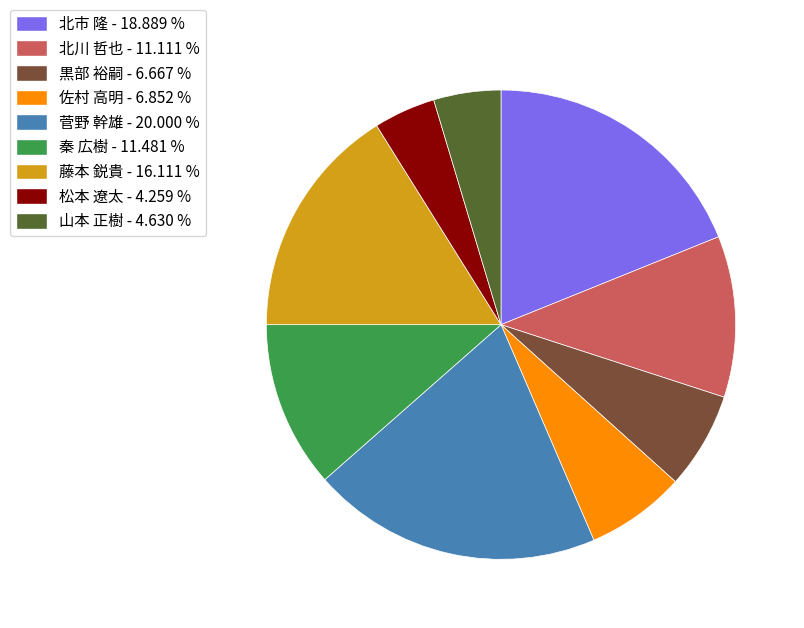

Is there any slice that represents more than half of the pie?

No